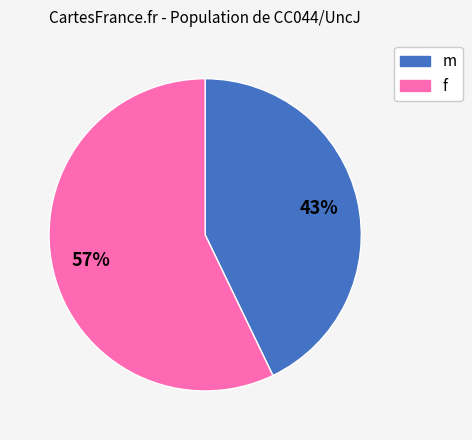

To the nearest percent, what is the difference between the largest and smallest slice percentages?

14%